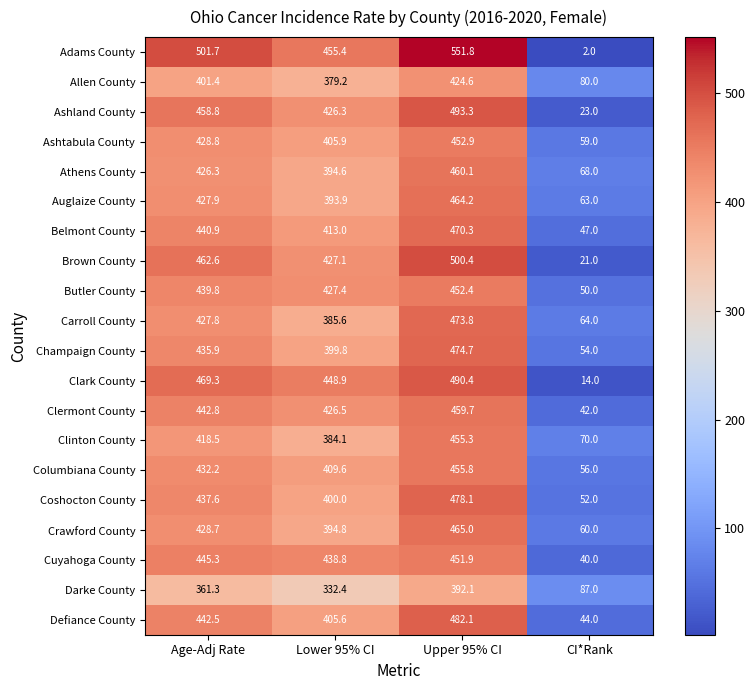

What is the difference between the highest and lowest values at Age-Adj Rate?

140.4